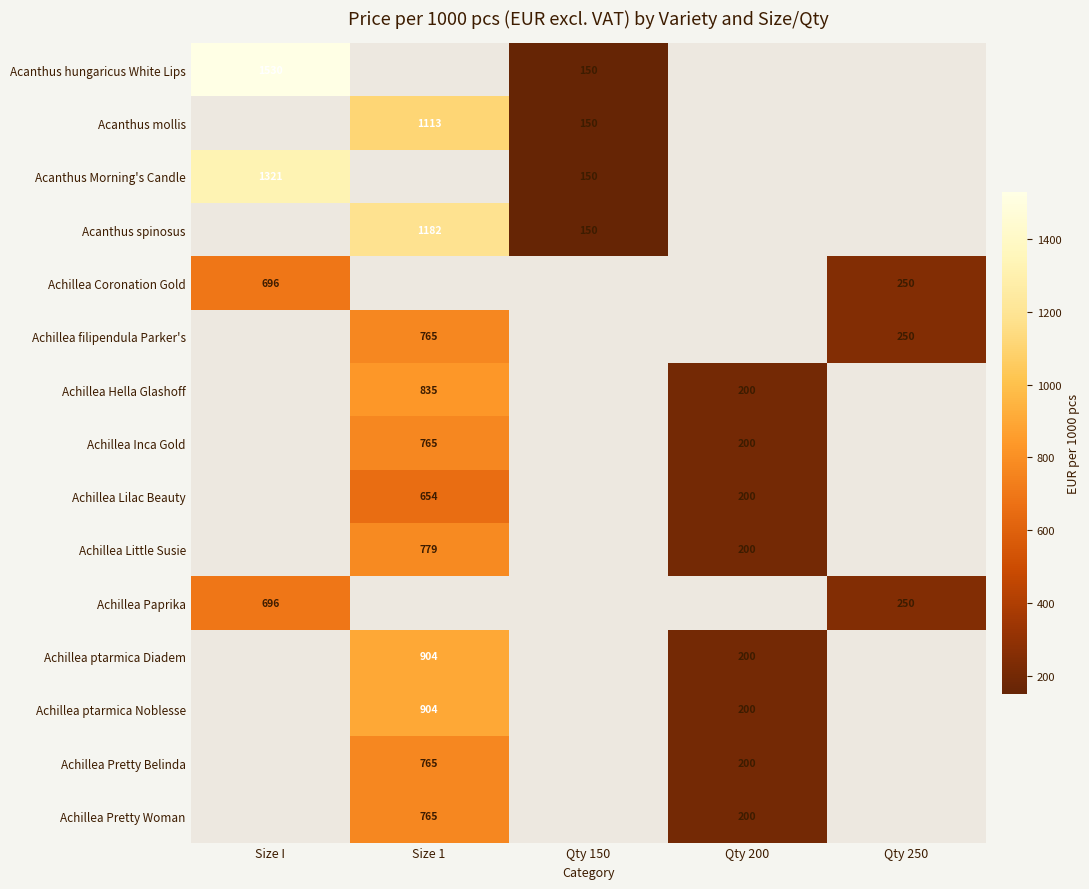

Is it true that Achillea ptarmica Diadem equals 904.0 at Size 1?

True